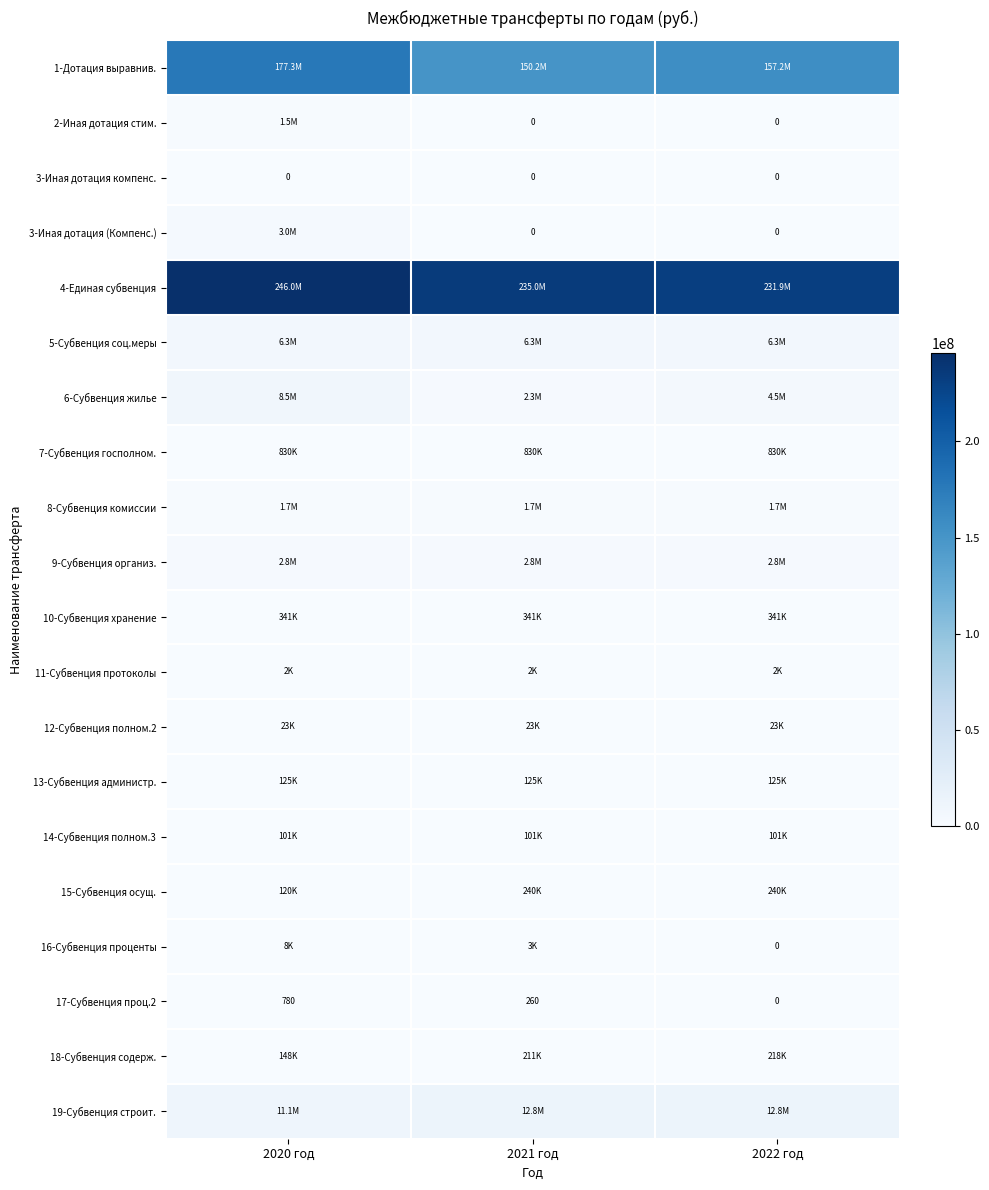

Read the 14-Субвенция полном.3 value at 2021 год.

101000.0